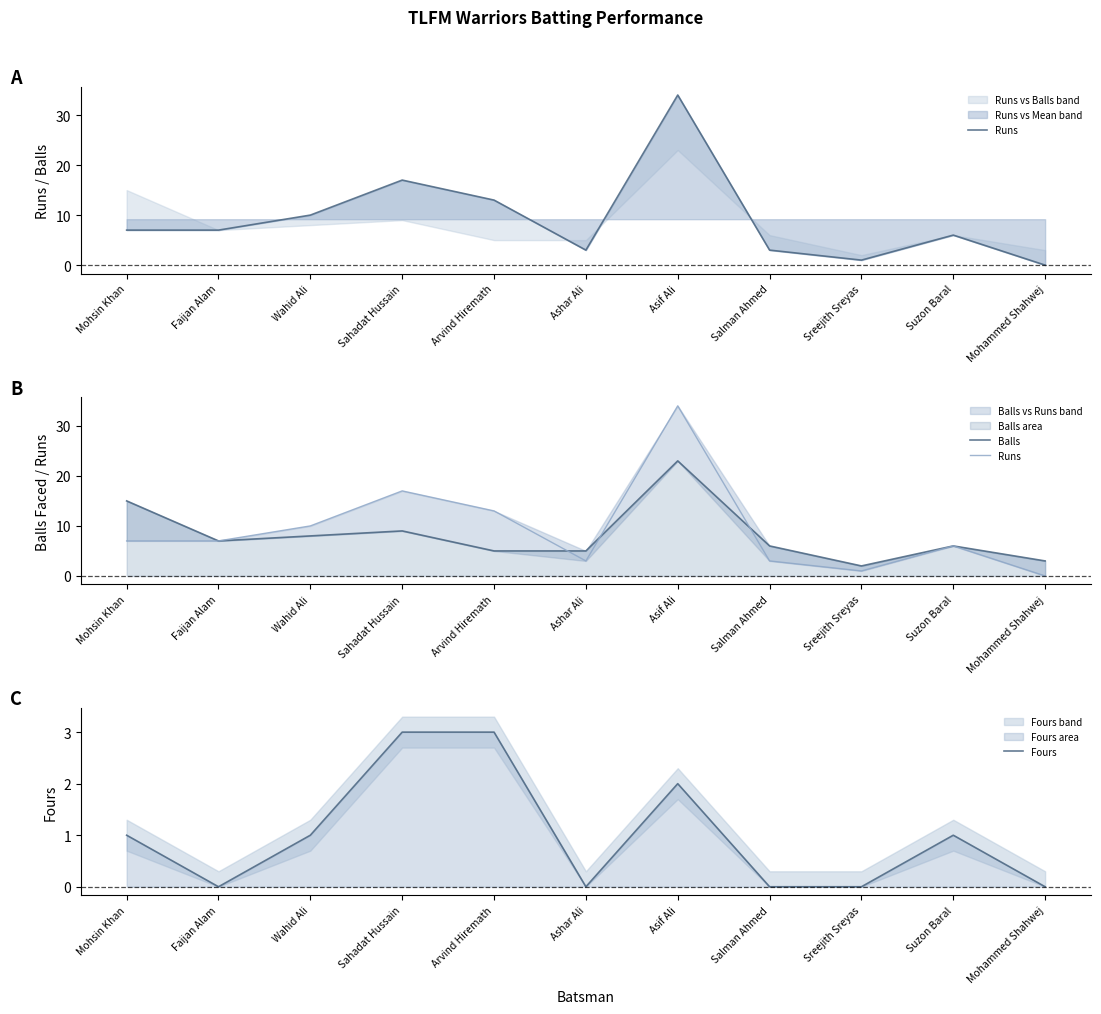

What is the maximum value shown in the chart?

34